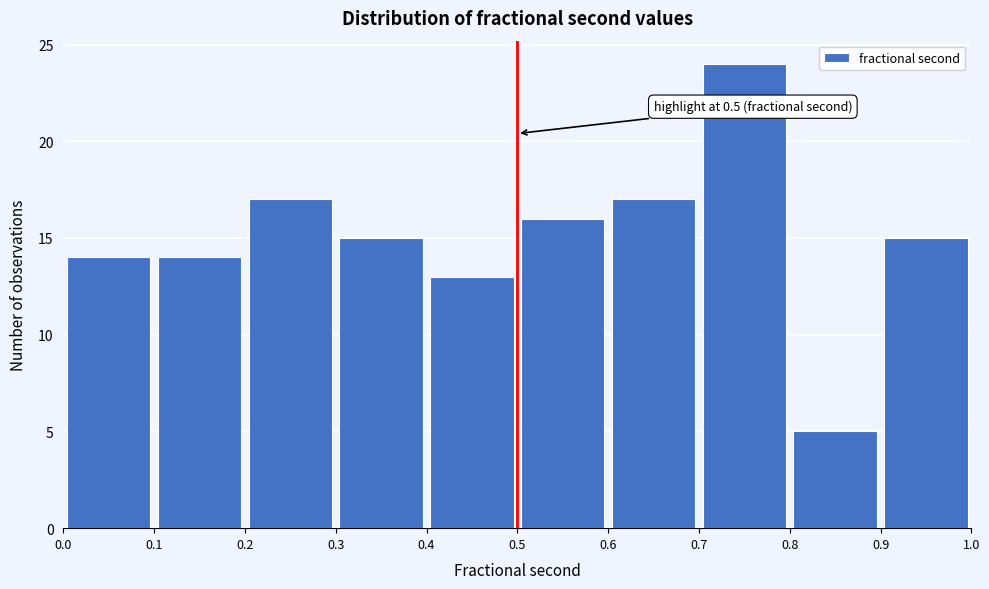

Which range on the x-axis has the tallest bar?

0.7 to 0.8